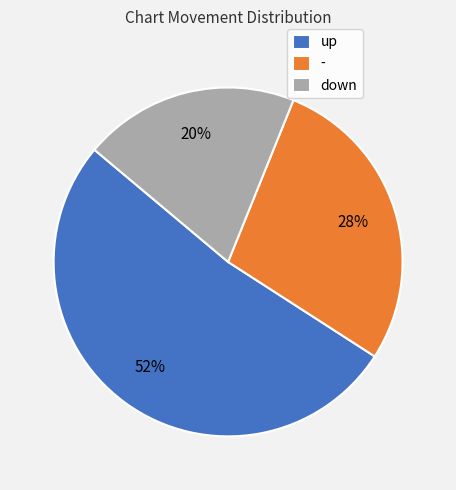

Count the number of slices in the pie.

3